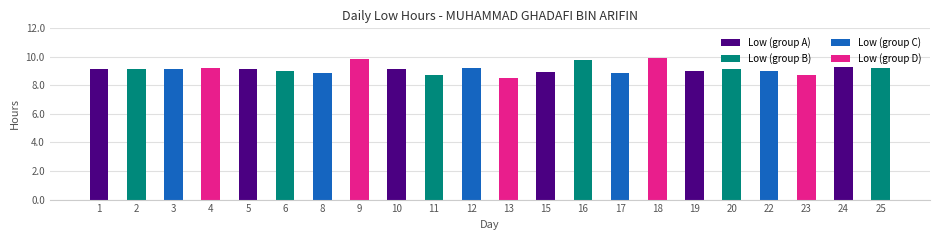

Reading left to right, what are all the values shown in this chart?

9.2	9.2	9.2	9.2	9.2	9.0	8.8	9.9	9.1	8.8	9.2	8.5	8.9	9.8	8.9	9.9	9.0	9.1	9.0	8.8	9.3	9.2